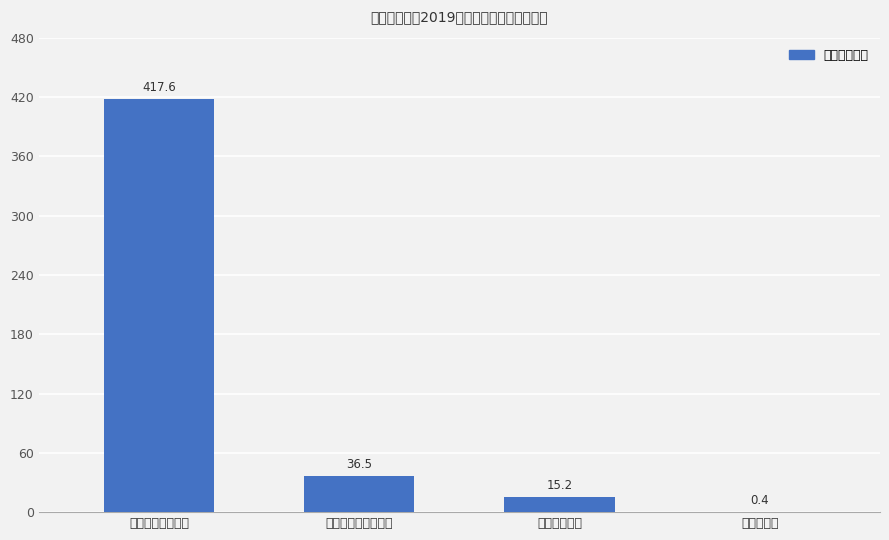

What is the sum of the values at 社会保障和就业支出 and 一般公共服务支出?

454.1